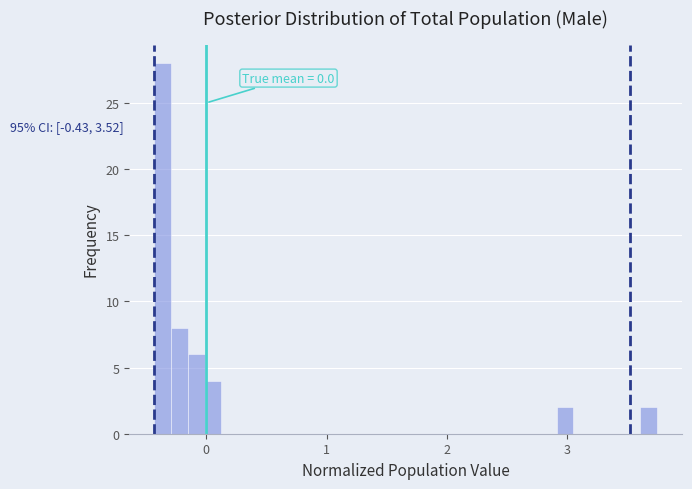

Read against the x-axis, roughly where is the centre of the tallest bar?

-0.4